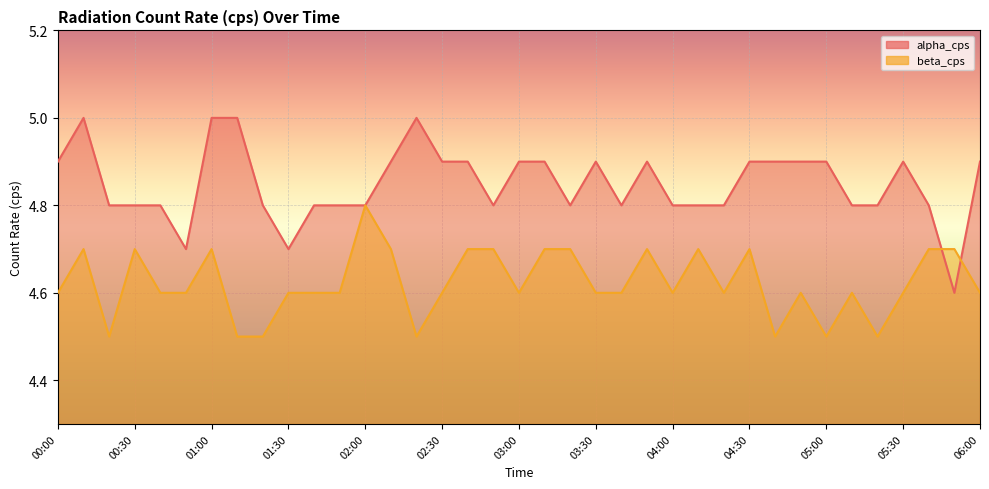

Which label corresponds to the largest value in the chart?

00:10